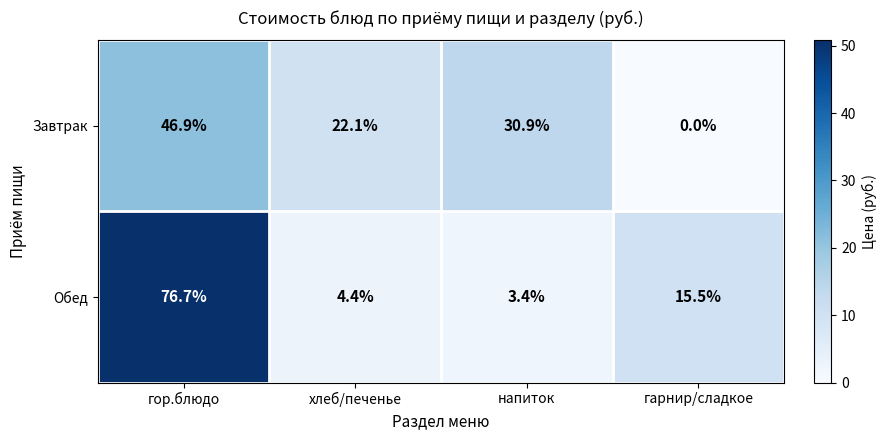

How many positive values does the Завтрак series have?

3